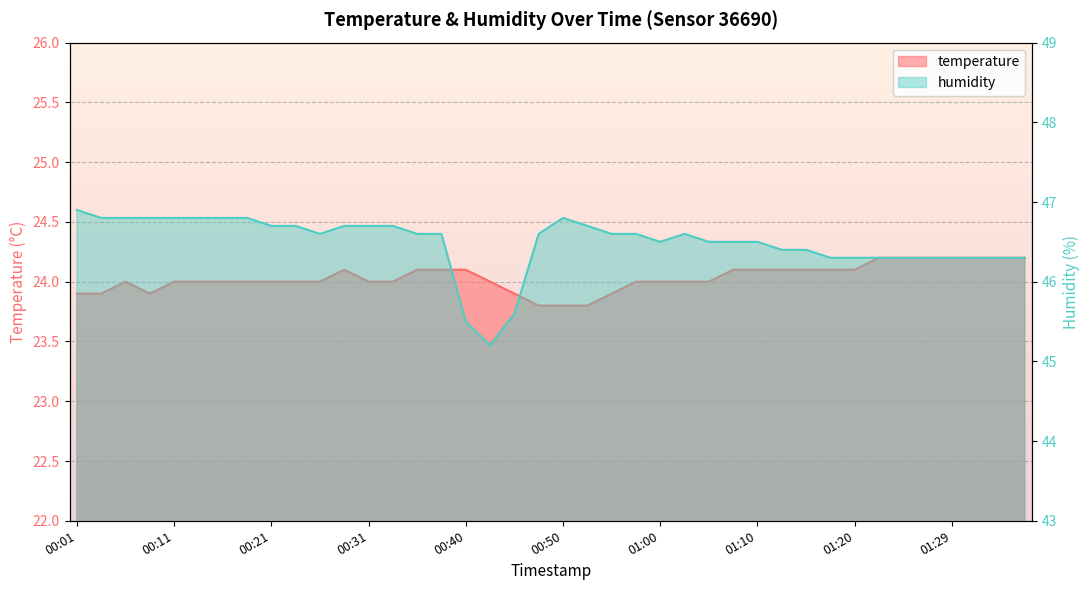

The humidity series shows 46.6 at 00:26. True or false?

True